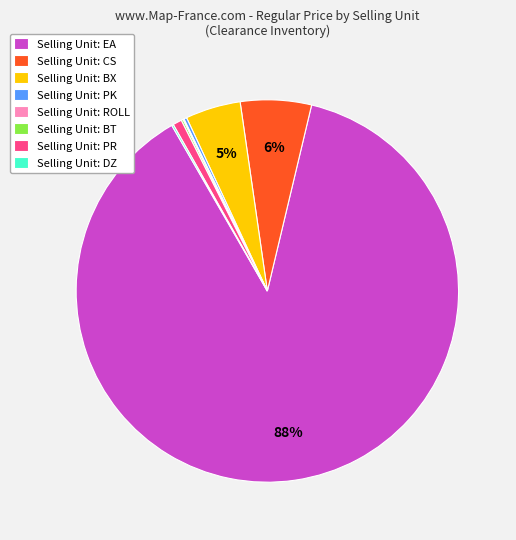

True or false: Selling Unit: PR accounts for 15% of the total.

False